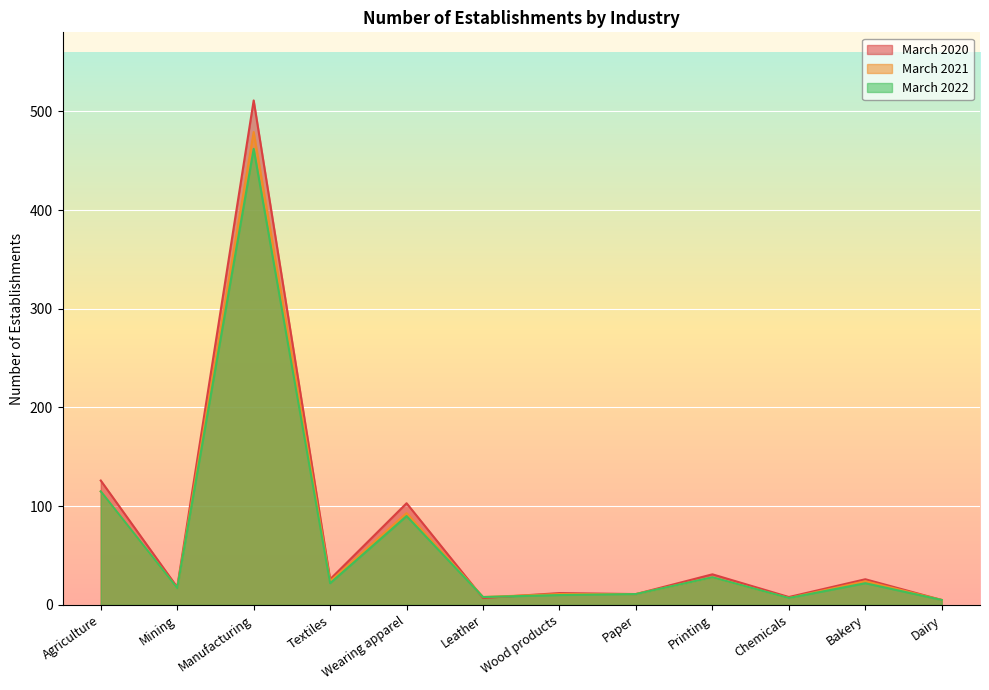

Between which two adjacent categories do March 2020 and March 2022 first intersect?

Wearing apparel and Leather